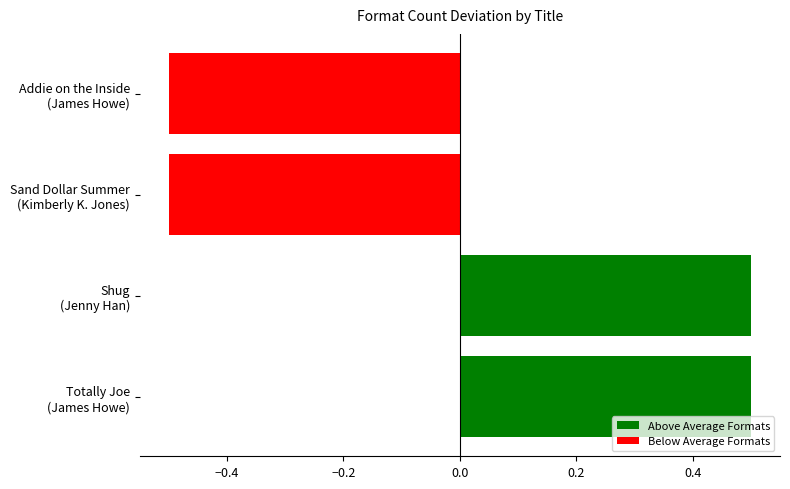

What is the value of the 3rd bar from the top?

0.5